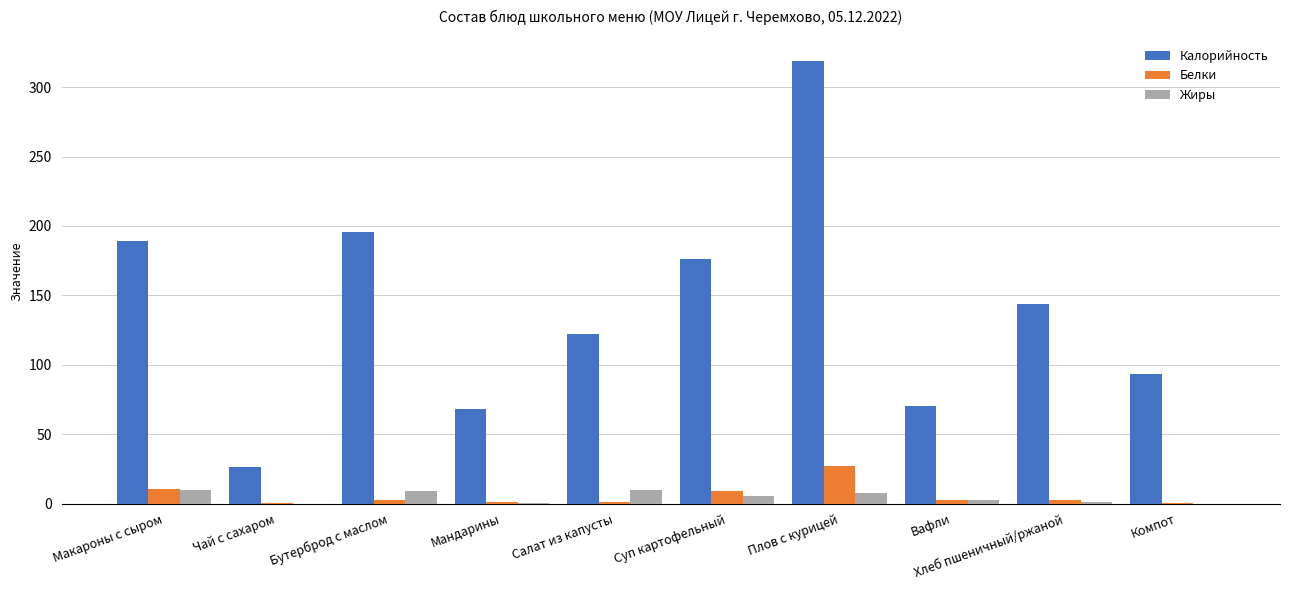

At which category is the sum across all series the highest?

Плов с курицей